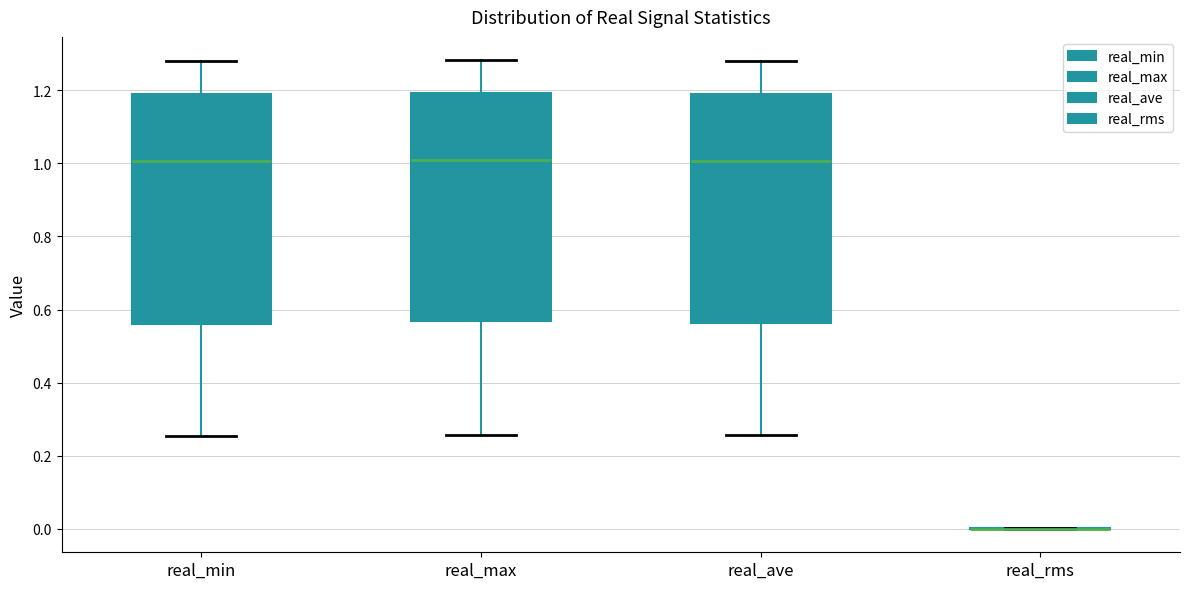

Reading left to right, transcribe this box plot: for each box, give where its median line is, the range the box spans, and where its two whiskers end, as read against the y-axis. The values are not printed on the chart, so give them approximately, as read against the axis.

real_min: median 1.00, box 0.56 to 1.18, whiskers 0.26 to 1.28
real_max: median 1.00, box 0.56 to 1.20, whiskers 0.26 to 1.28
real_ave: median 1.00, box 0.56 to 1.18, whiskers 0.26 to 1.28
real_rms: box collapsed to a line at 0.00, whiskers 0.00 to 0.00